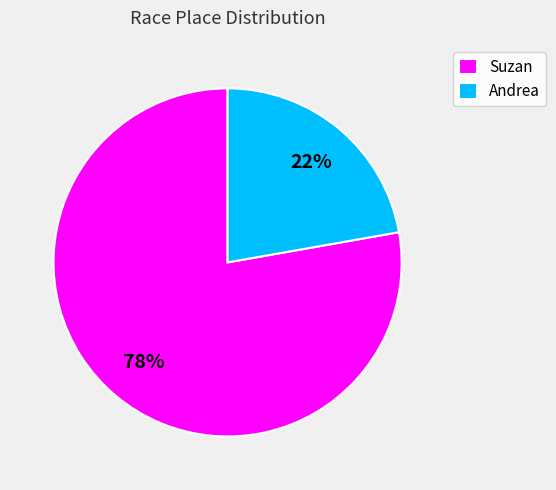

Approximately how many times larger is the value at Andrea compared to Suzan?

0.3